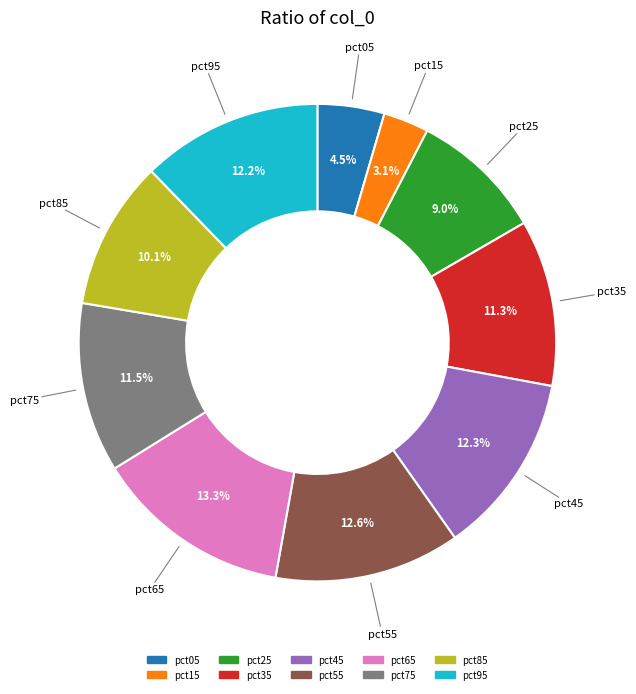

What percentage is the pct35 slice, to the nearest percent?

11%